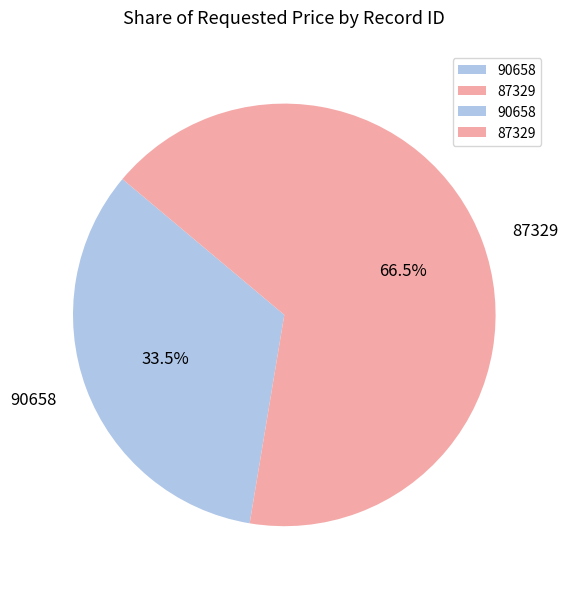

Which has a higher value, 87329 or 90658?

87329